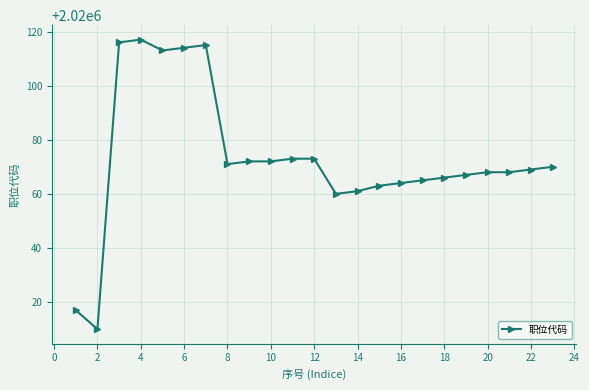

Does the chart have visible grid lines?

Yes